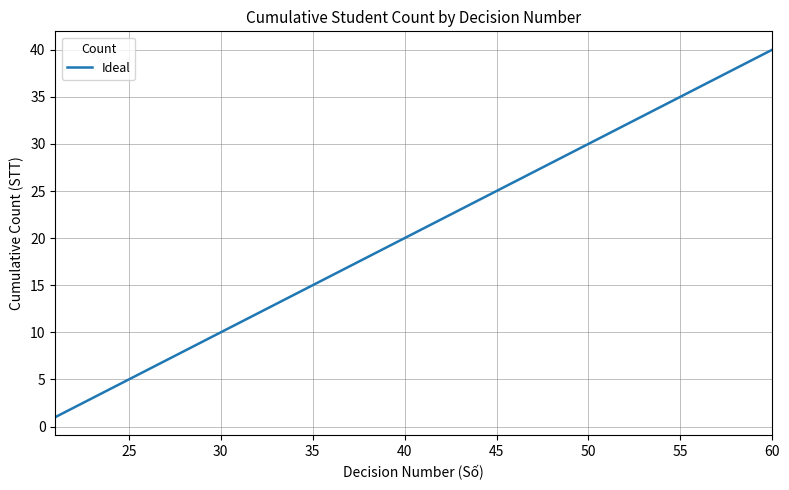

What is the greatest value displayed?

40